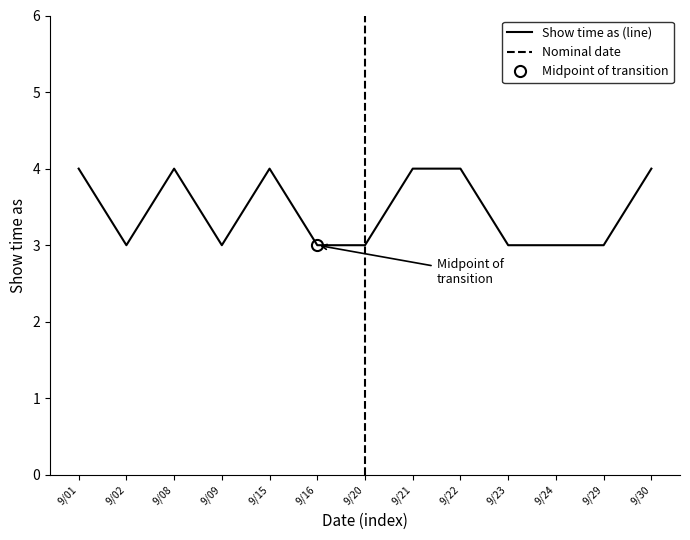

How many series are shown in this chart?

1